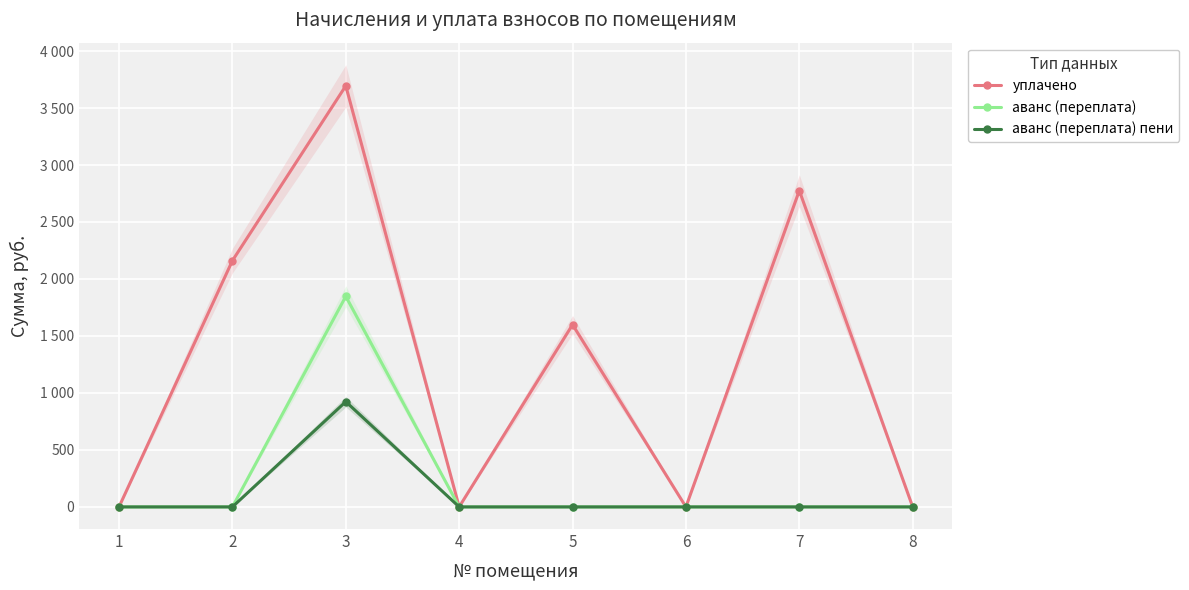

Rank the series at 7 from lowest to highest value.

аванс (переплата), аванс (переплата) пени, уплачено